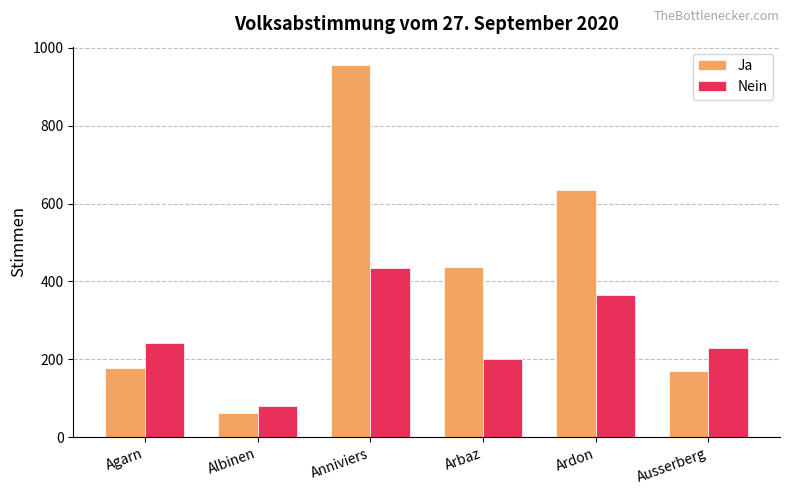

How many groups of bars are there?

6